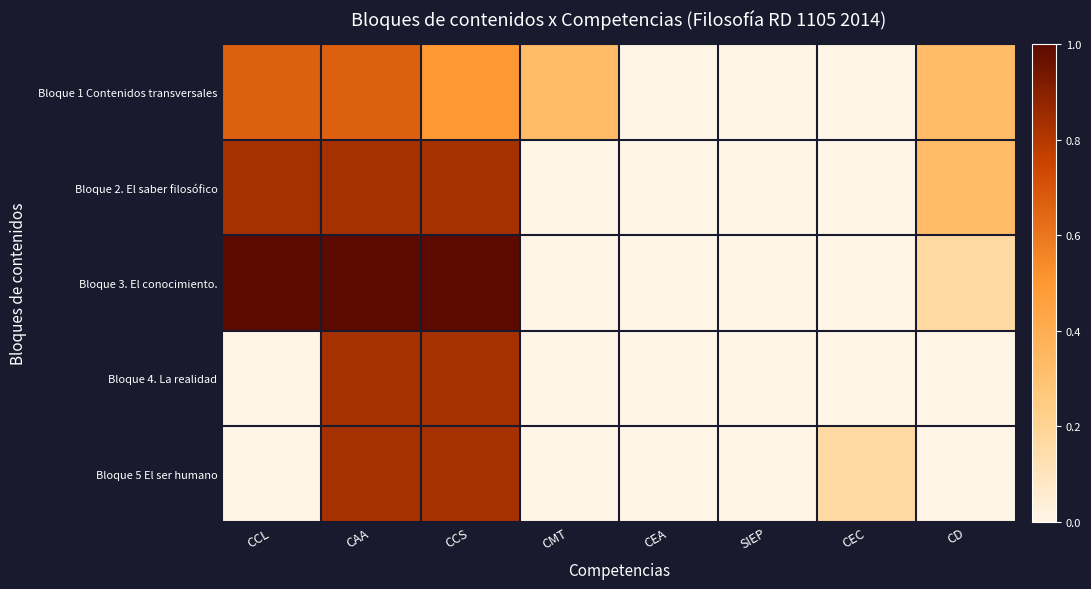

List the series in order of their peak value, lowest first.

Bloque 1 Contenidos transversales, Bloque 2. El saber filosófico, Bloque 4. La realidad, Bloque 5 El ser humano, Bloque 3. El conocimiento.